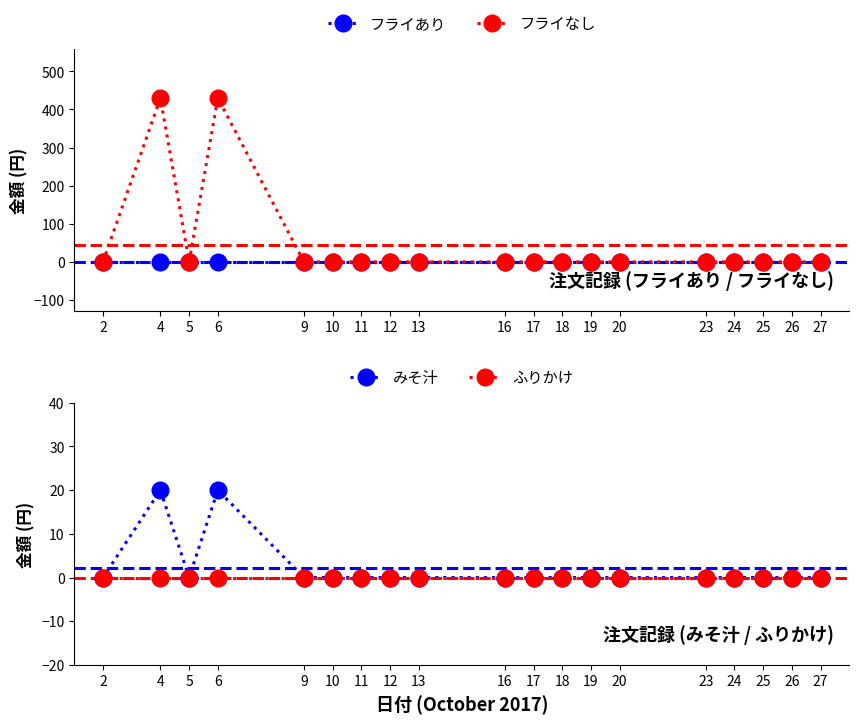

List the labels in order of フライなし value, smallest first.

2, 5, 9, 10, 11, 12, 13, 16, 17, 18, 19, 20, 23, 24, 25, 26, 27, 4, 6